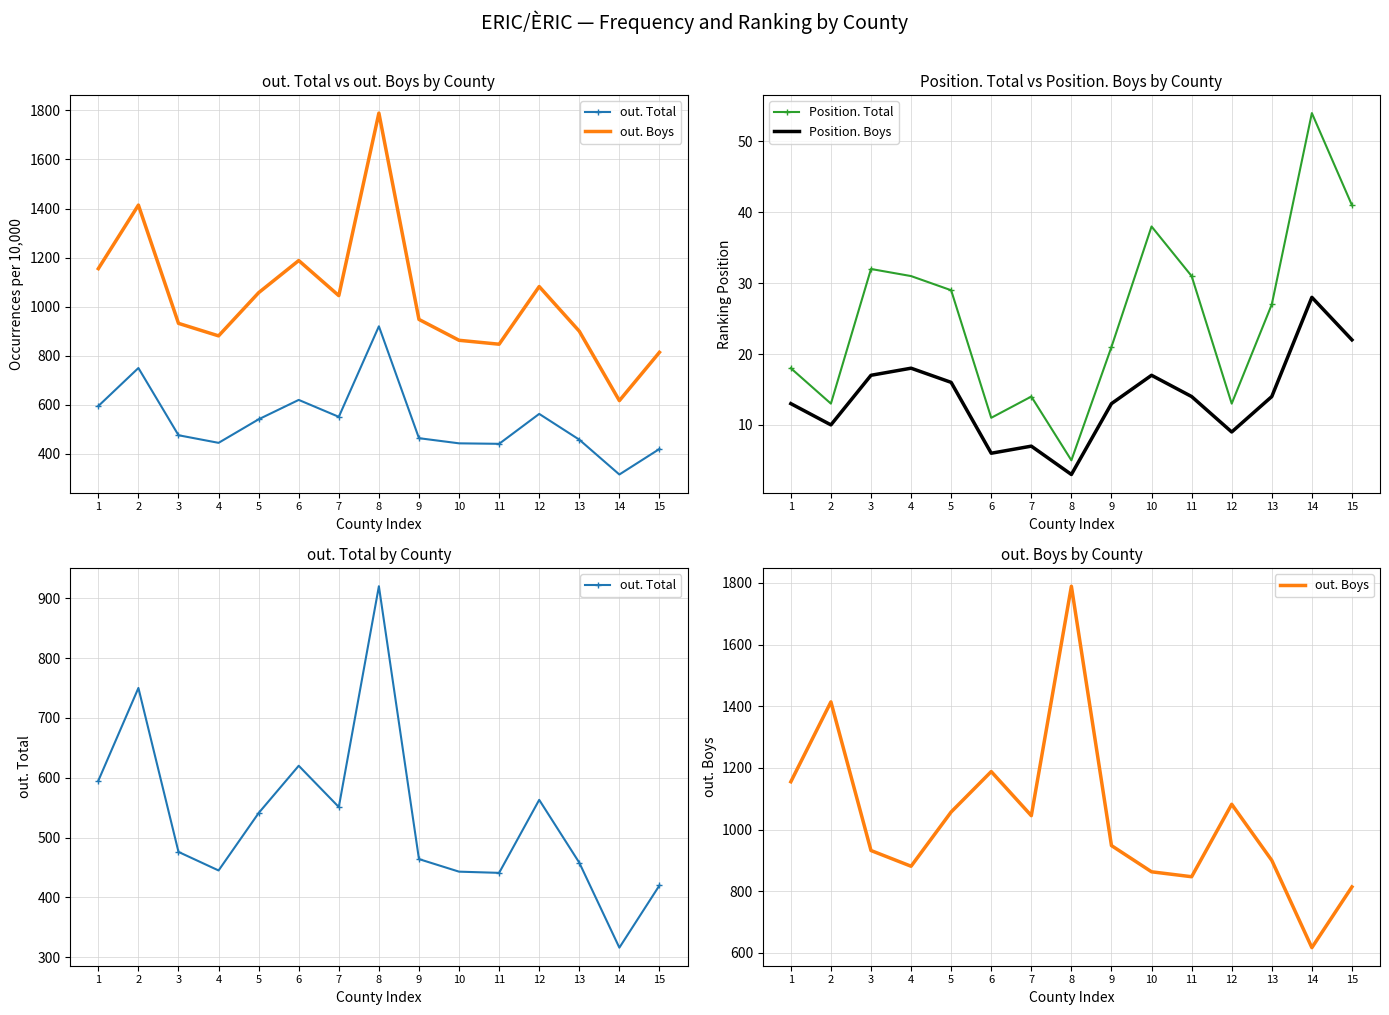

True or false: out. Total and Position. Total cross at least once.

False